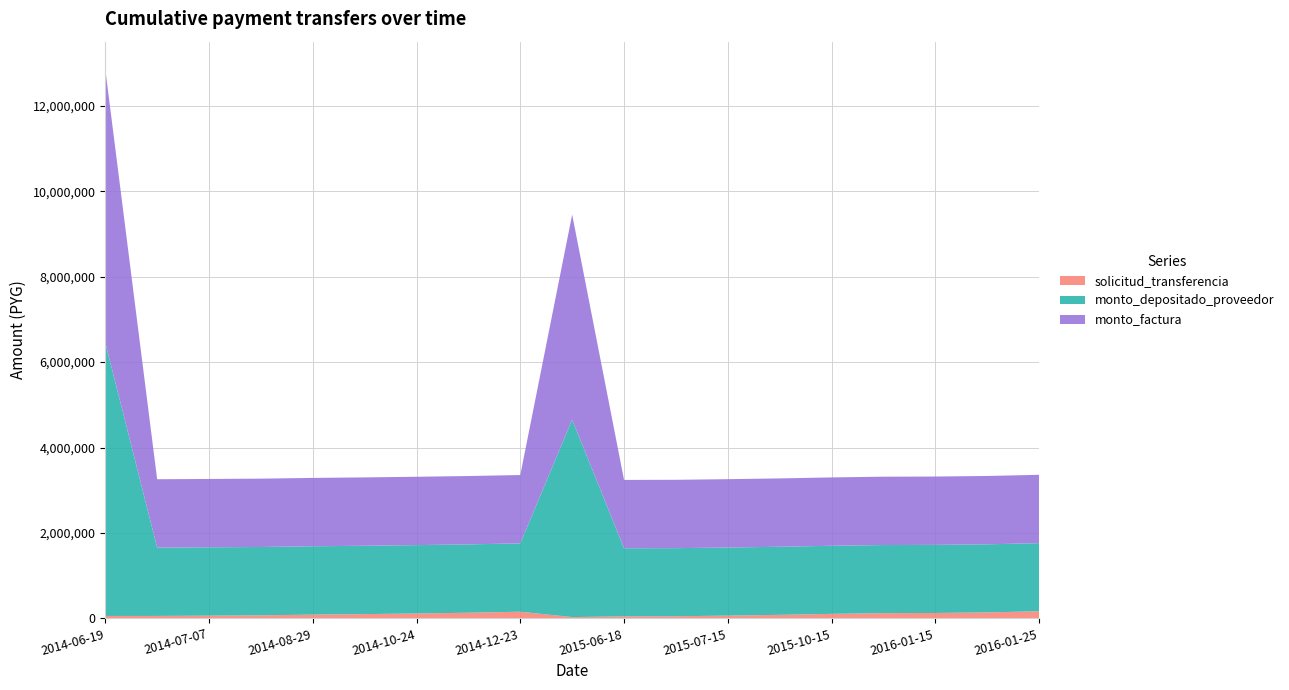

Reading right to left, transcribe all the data shown in this chart.

solicitud_transferencia: 167297	140417	126932	123399	106319	83290	65028	50578	47878	30837	156432	132856	115609	100733	88842	71674	64307	57553	57551
monto_depositado_proveedor: 1594027	1594027	1594027	1594027	1594027	1594027	1594027	1594027	1594027	4622080	1600000	1600000	1600000	1600000	1600000	1600000	1600000	1600000	6400000
monto_factura: 1600000	1600000	1600000	1600000	1600000	1600000	1600000	1600000	1600000	4800000	1600000	1600000	1600000	1600000	1600000	1600000	1600000	1600000	6400000